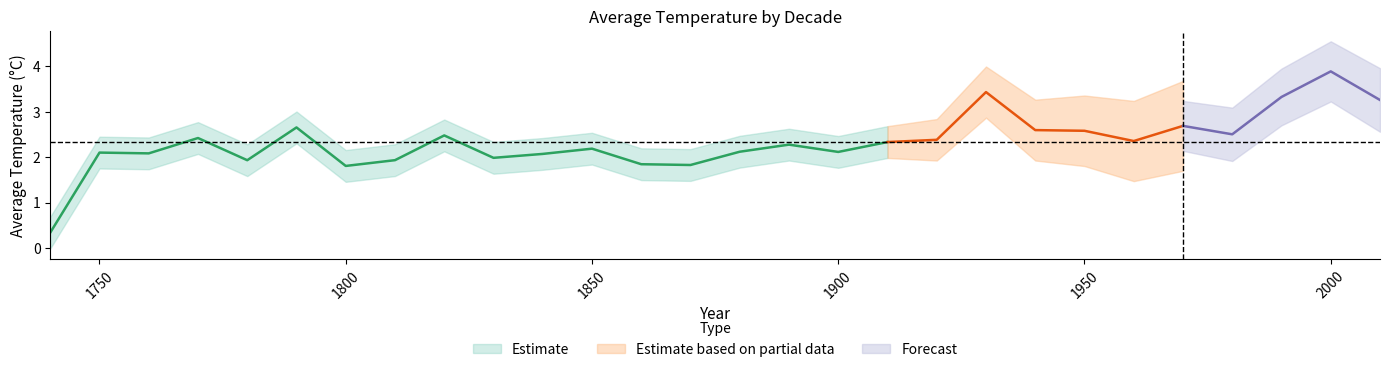

Rank the categories by value from lowest to highest.

1740, 1800, 1870, 1860, 1780, 1810, 1830, 1840, 1760, 1750, 1900, 1880, 1850, 1890, 1910, 1960, 1920, 1770, 1820, 1980, 1950, 1940, 1790, 1970, 2010, 1990, 1930, 2000